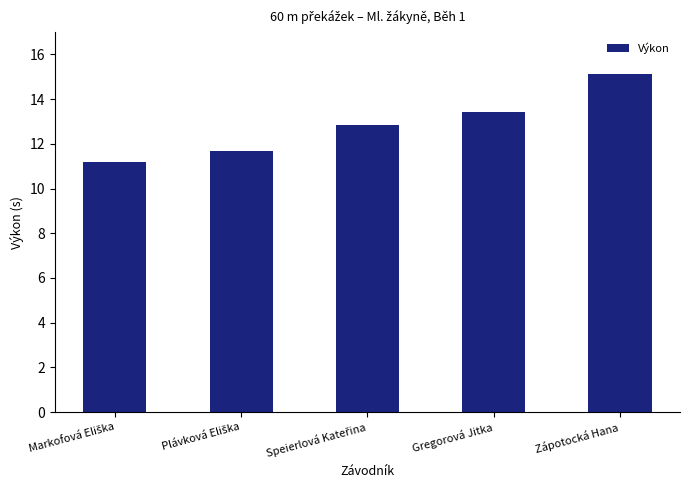

Read the value at Zápotocká Hana.

15.1